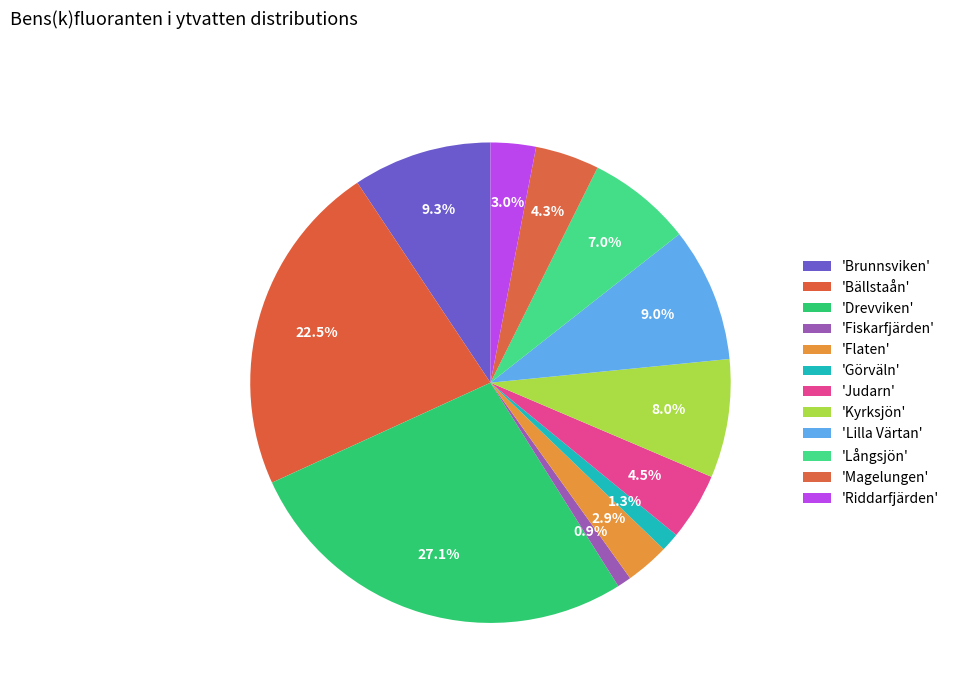

Rank the categories by value from highest to lowest.

Drevviken, Bällstaån, Brunnsviken, Lilla Värtan, Kyrksjön, Långsjön, Judarn, Magelungen, Riddarfjärden, Flaten, Görväln, Fiskarfjärden